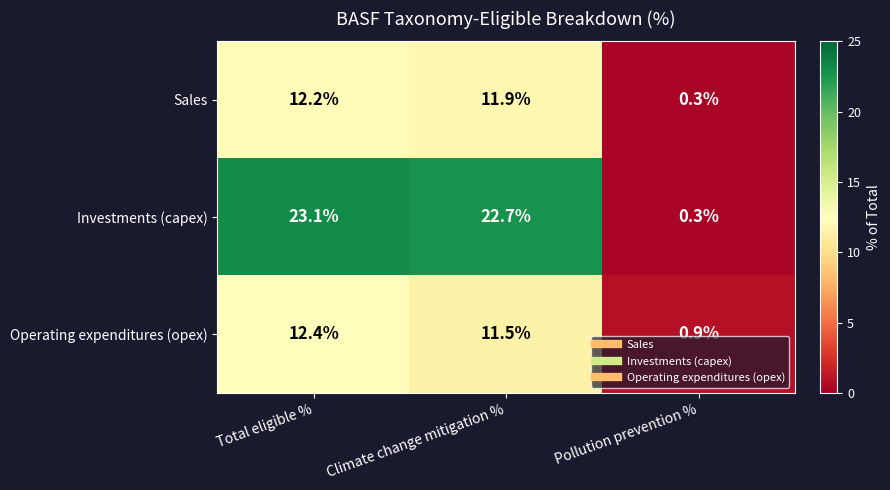

Where does the Sales series first go above 11?

Total eligible %